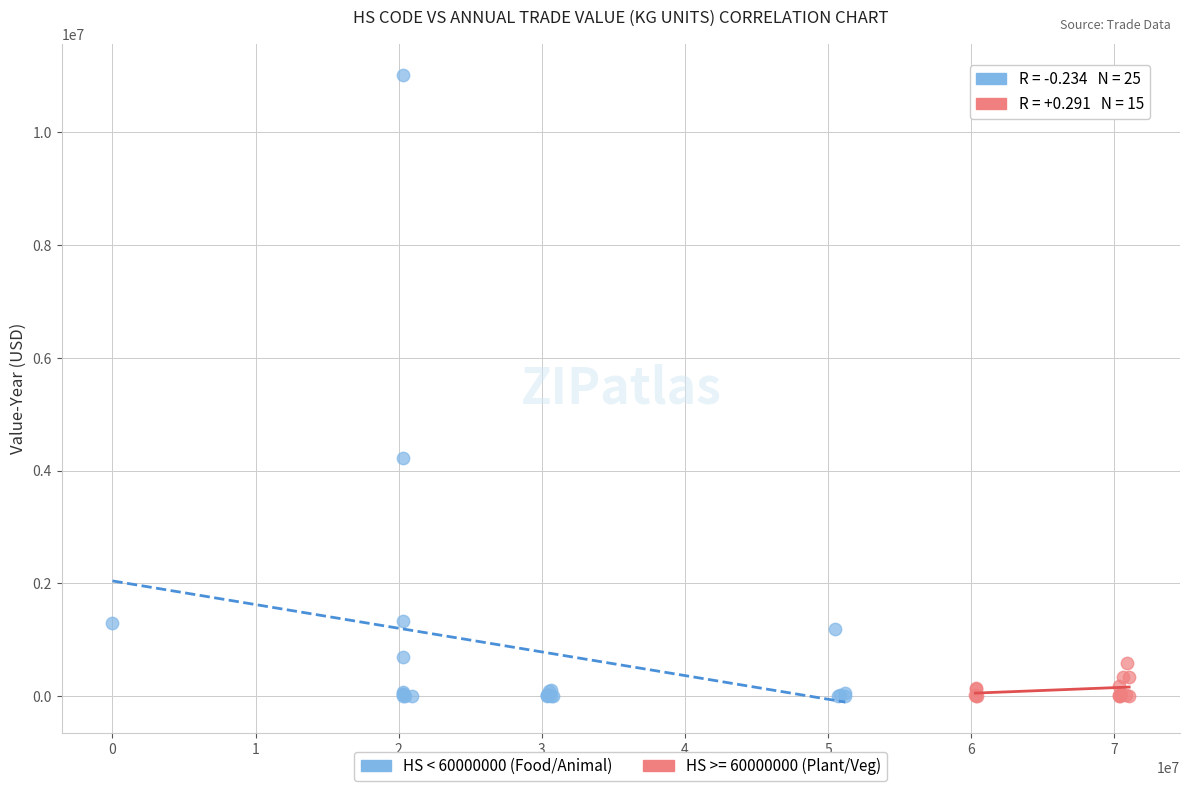

Which series contains the highest Y value?

HS < 60000000 (Food/Animal)